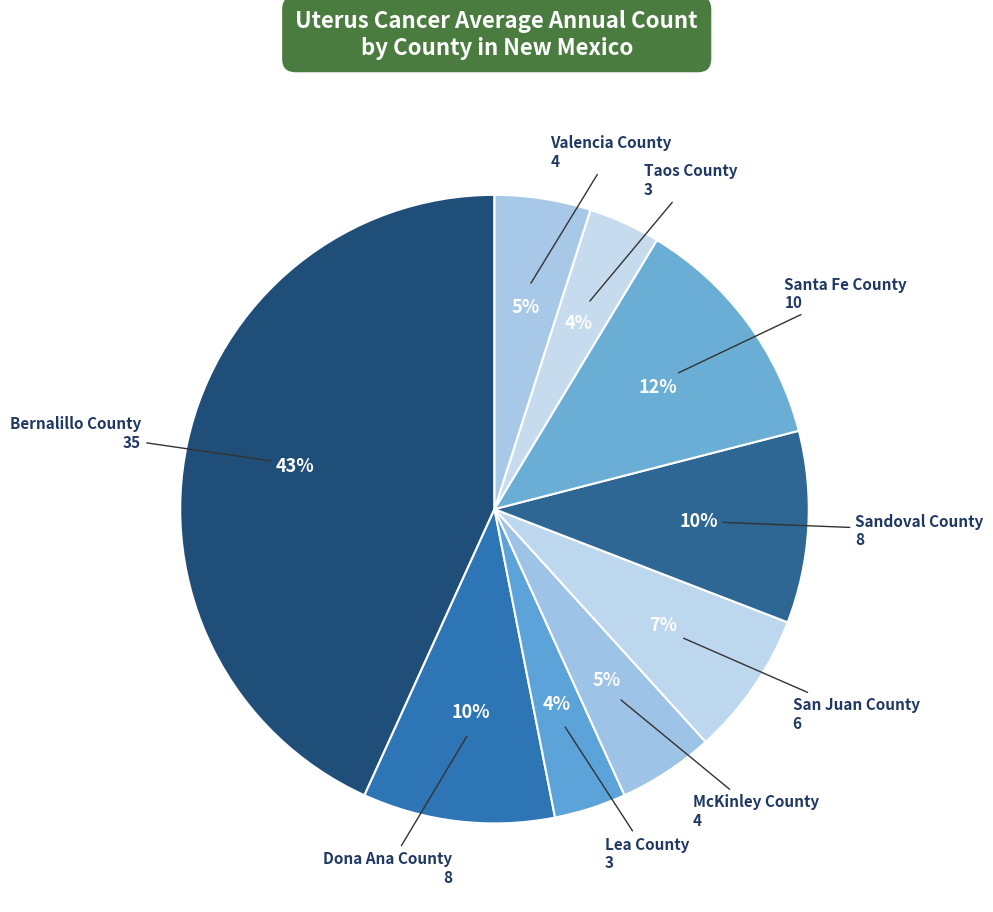

How many slices are in this pie chart?

9